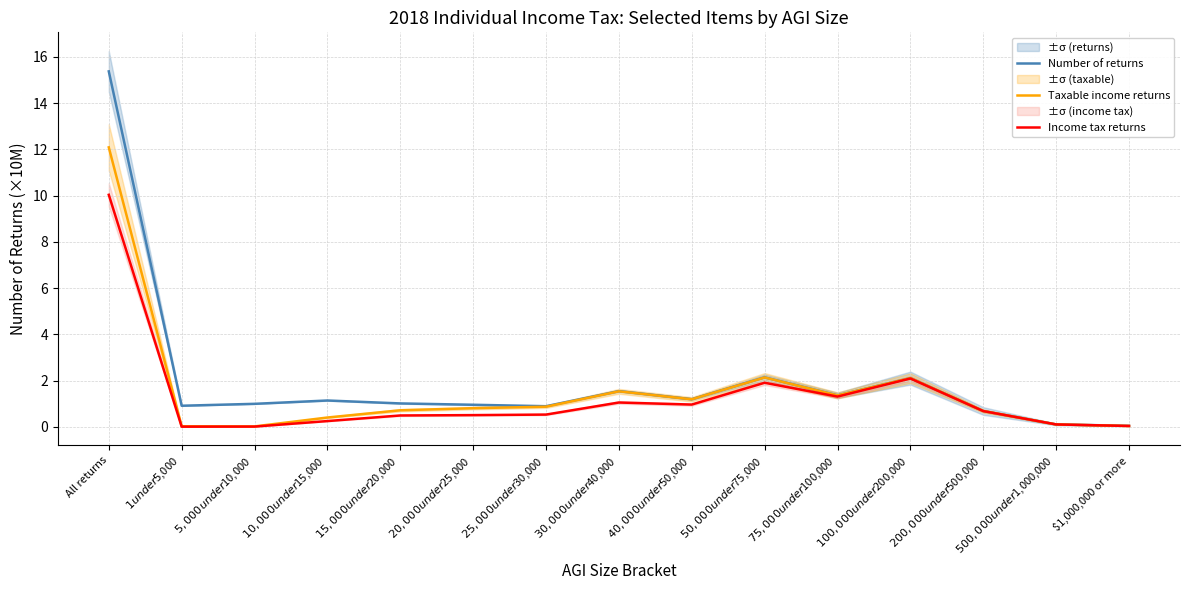

How many data points in Number of returns are above 1?

9